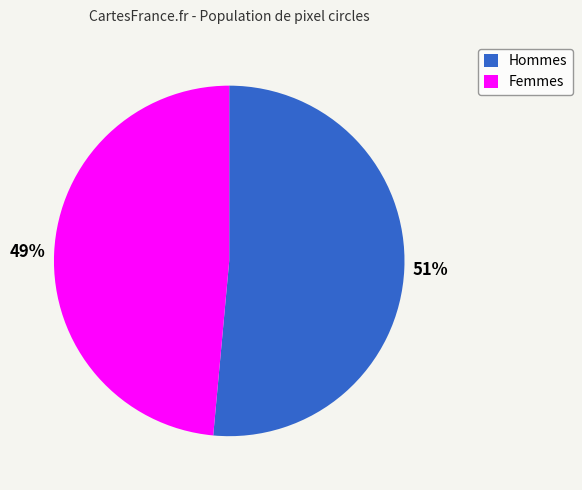

To the nearest percent, what is the average slice percentage?

50%